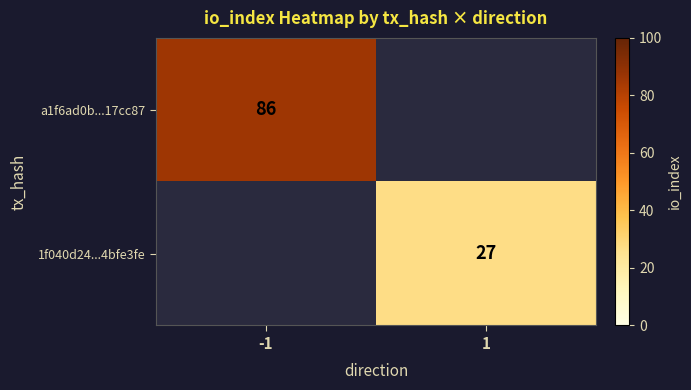

Between 1 and -1, which is larger?

-1